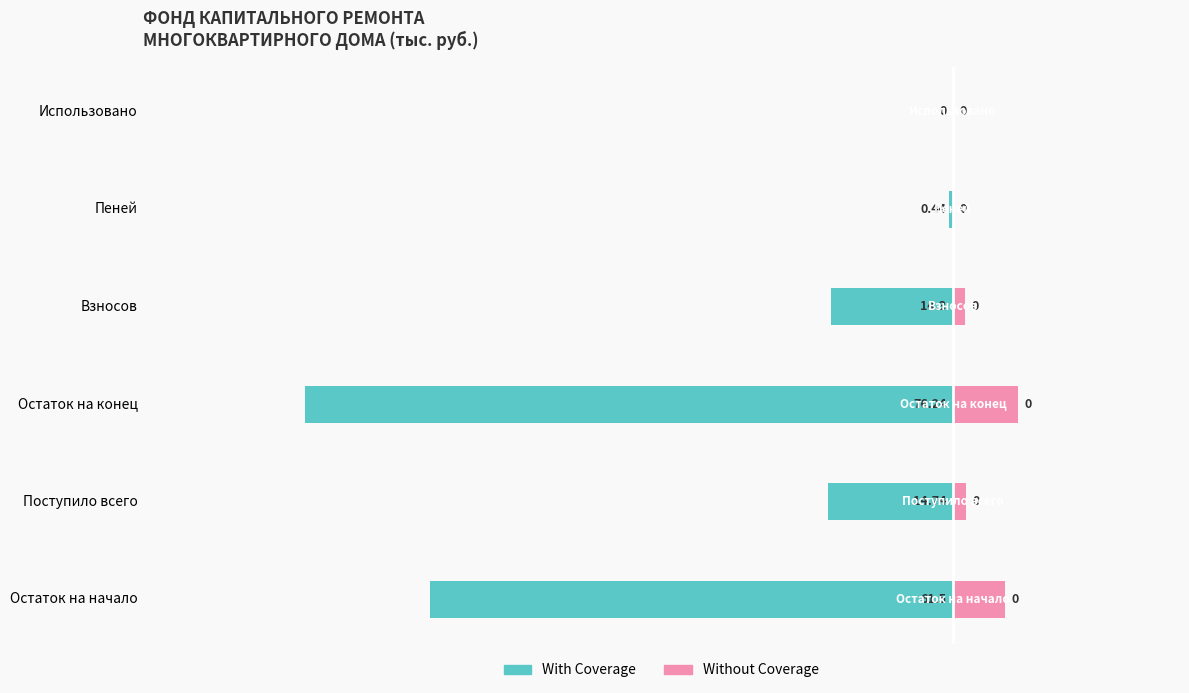

Reading left to right, extract all data points from this chart.

With Coverage: -80.7	-19.3	-100.0	-18.8	-0.6	0.0
Without Coverage: 8.1	1.9	10.0	1.9	0.1	0.0